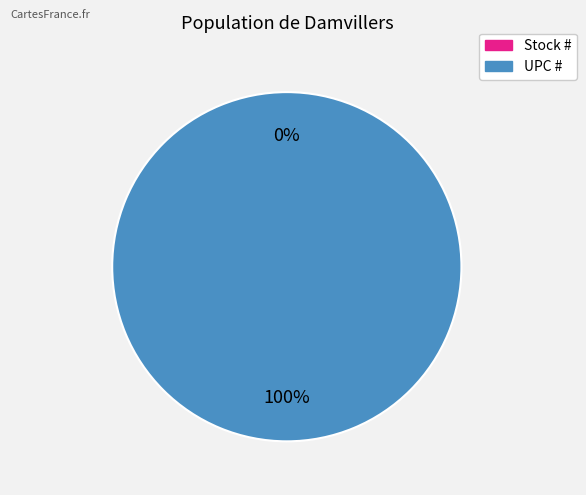

Count the number of slices in the pie.

2